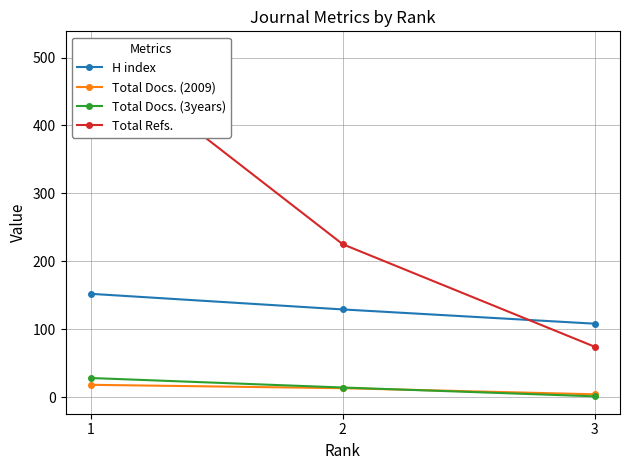

What is the maximum value shown in the chart?

513